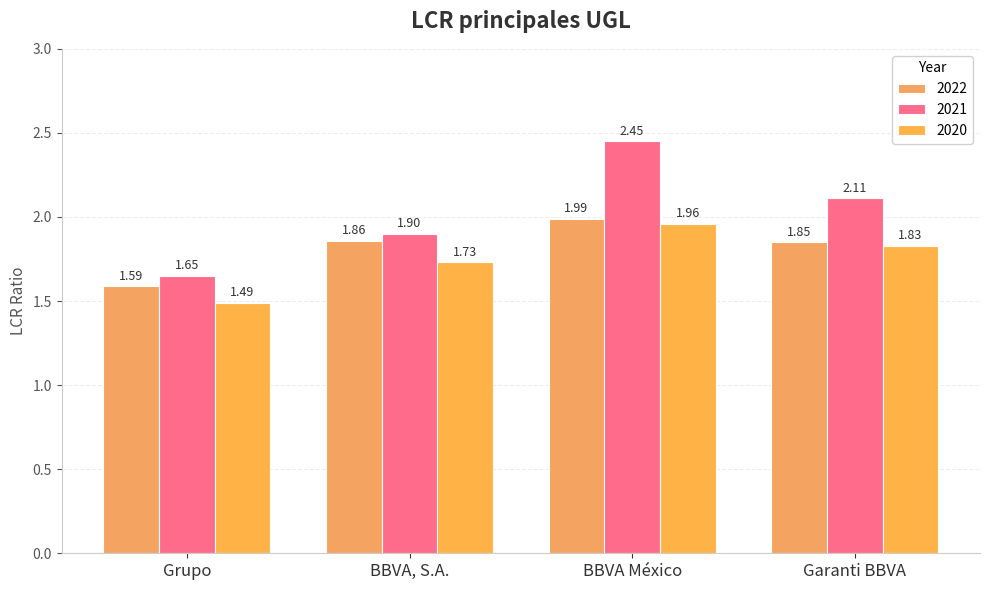

Which series has the widest spread of values?

2021